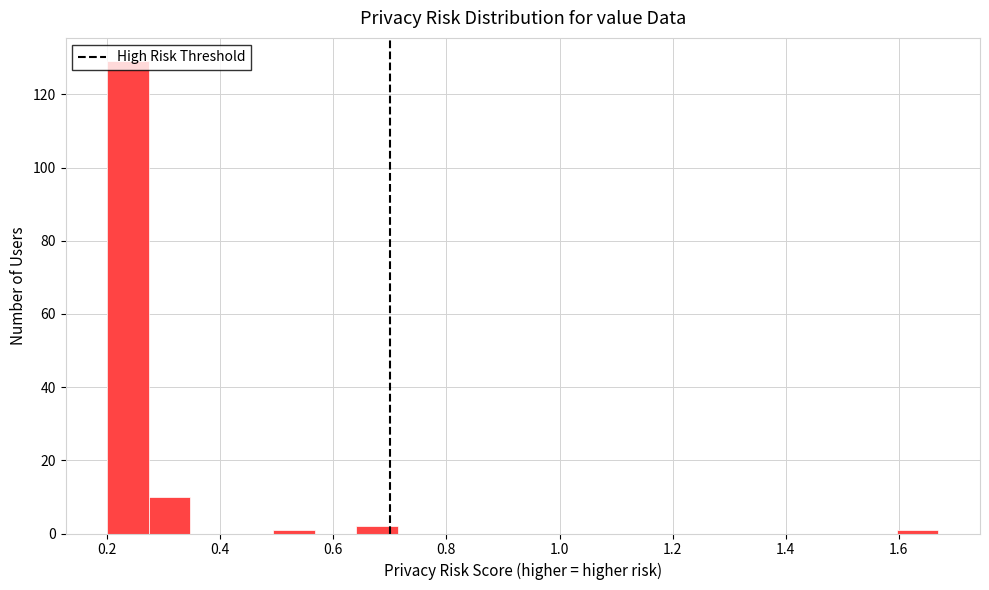

Around what value on the x-axis is the tallest bar? Give the approximate position of its centre, as read against the axis.

0.24